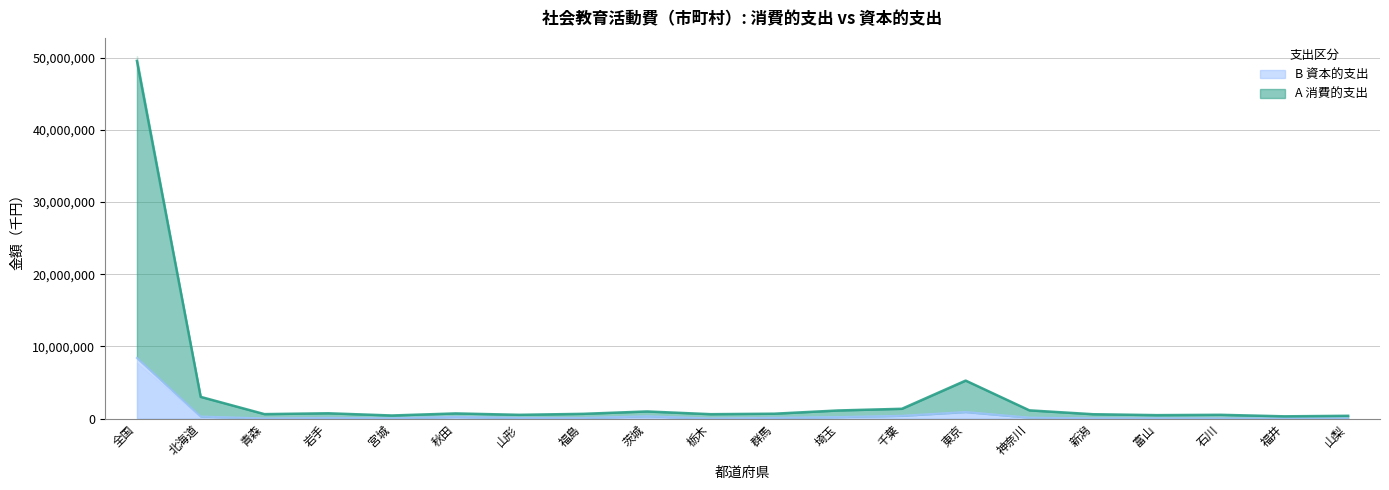

Which series has the largest total across all categories?

A 消費的支出